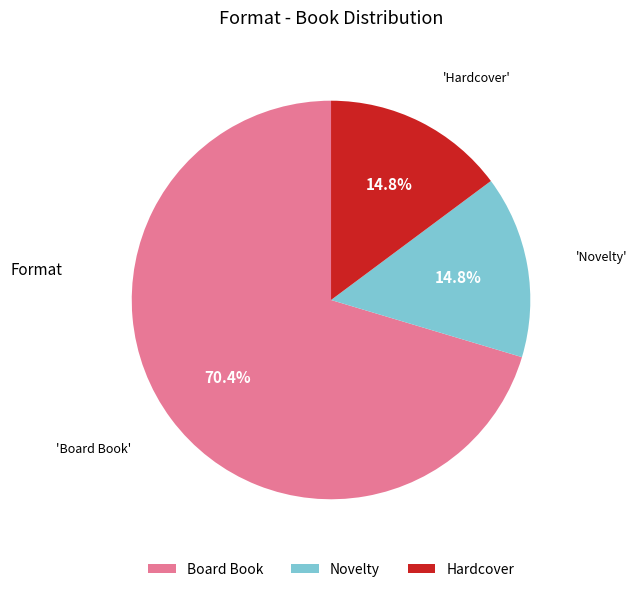

To the nearest percent, what is the average slice percentage?

33%